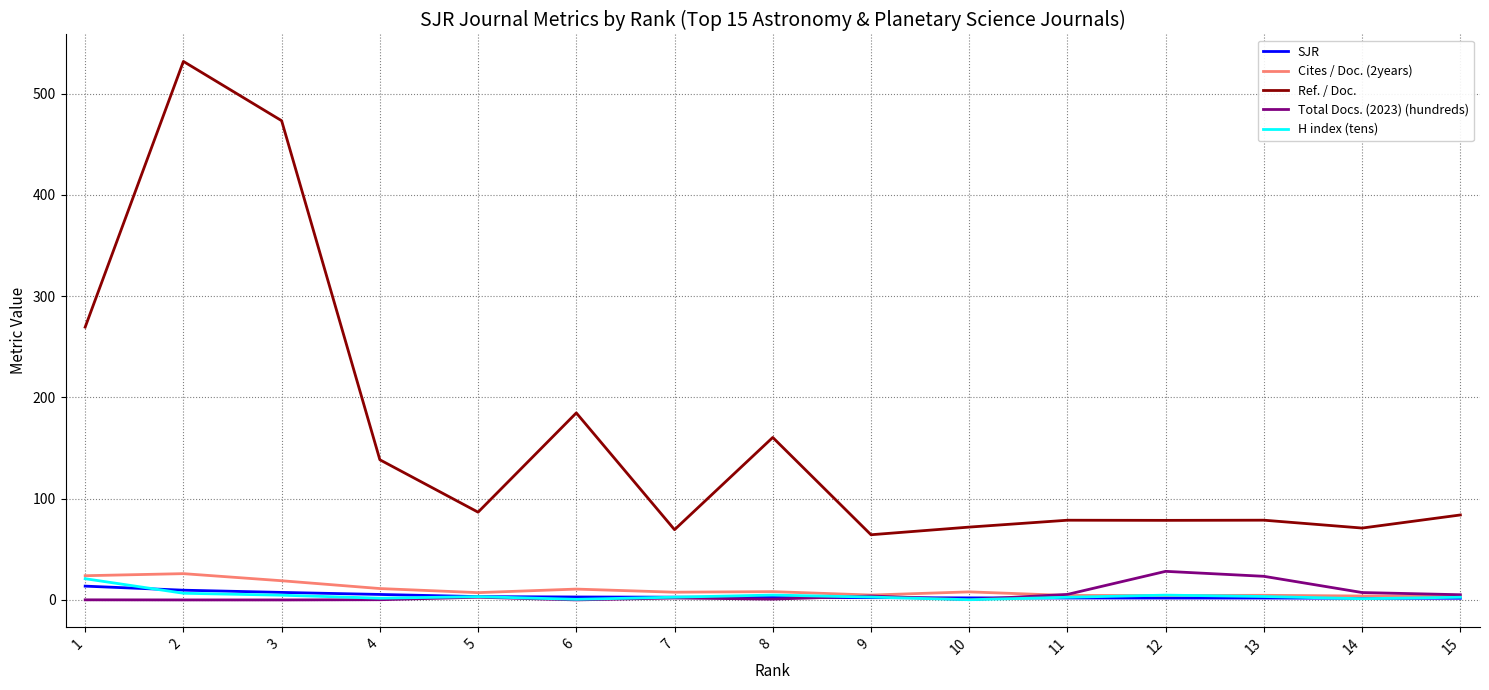

How many distinct data groups are displayed?

5